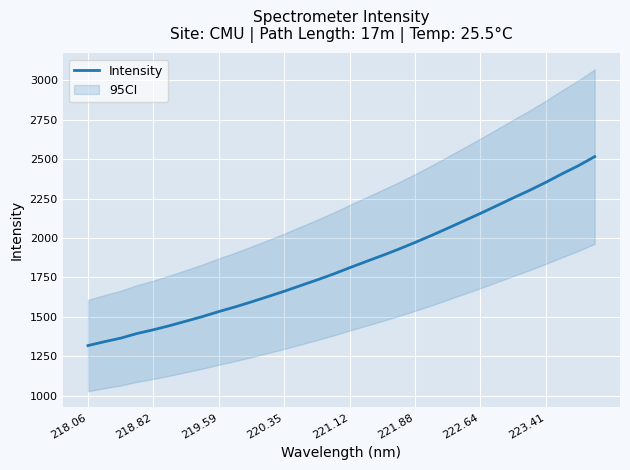

True or false: Intensity has a value of 720.6 at 218.82.

False